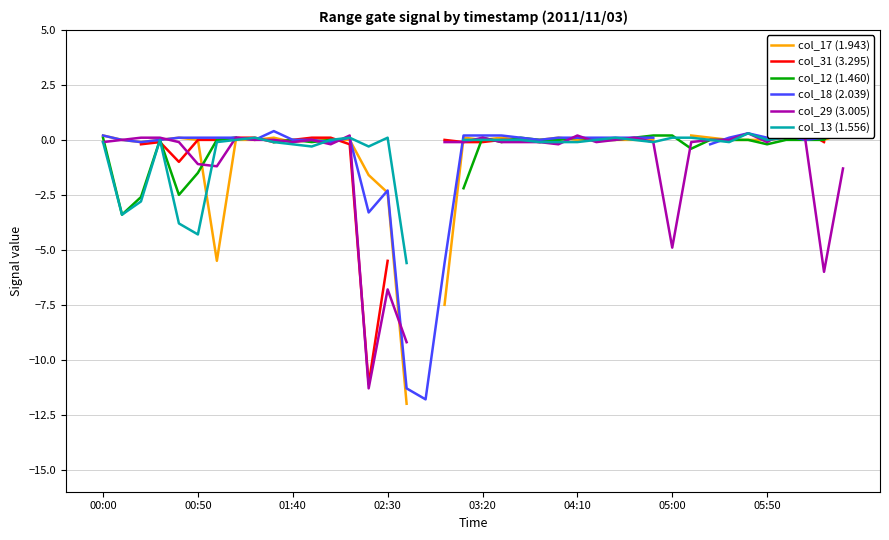

What is the total value across all series at 12?

-0.2